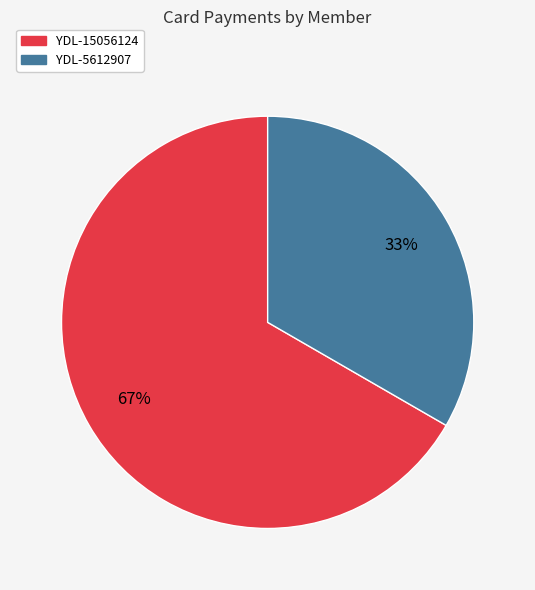

To the nearest percent, what is the combined percentage of YDL-15056124 and YDL-5612907?

100%